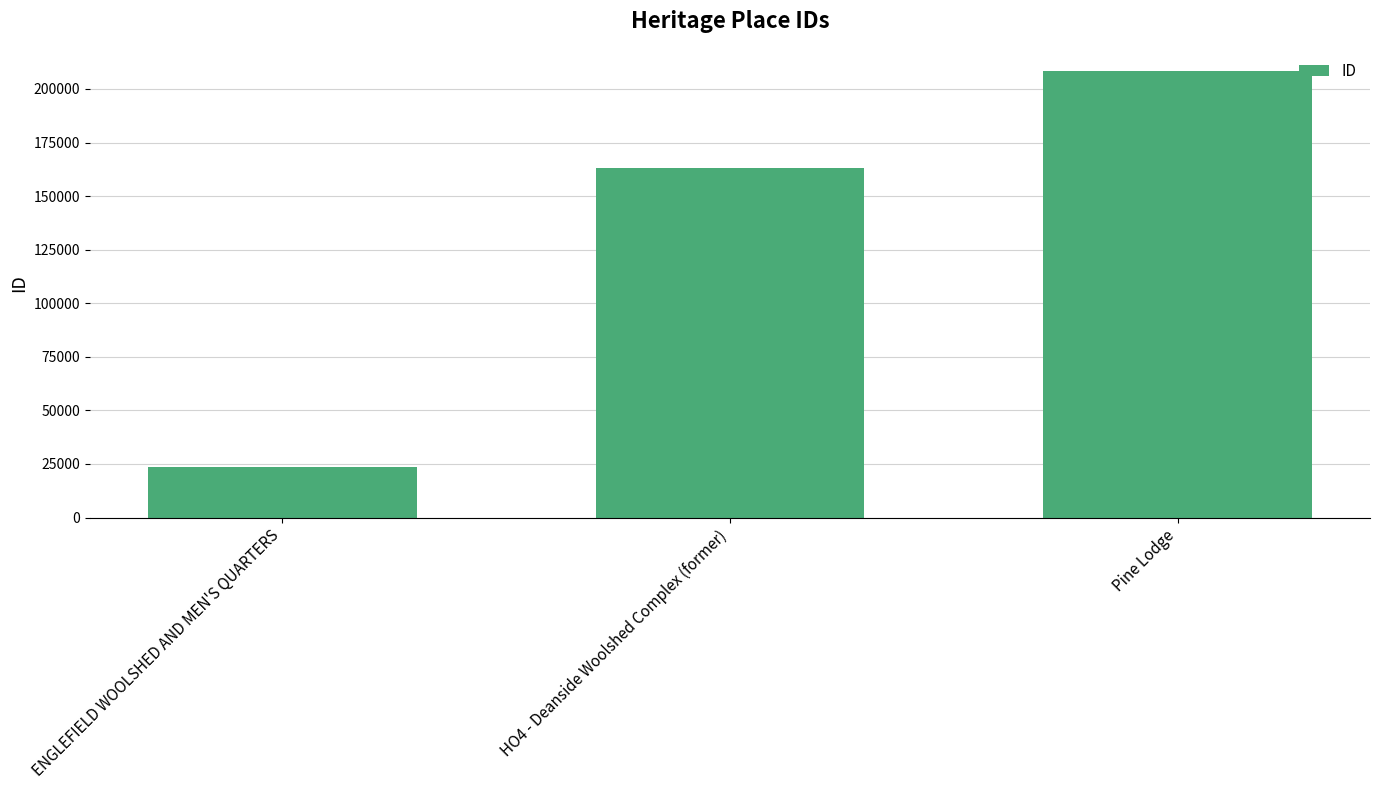

What is the label of the 1st bar from the right?

Pine Lodge